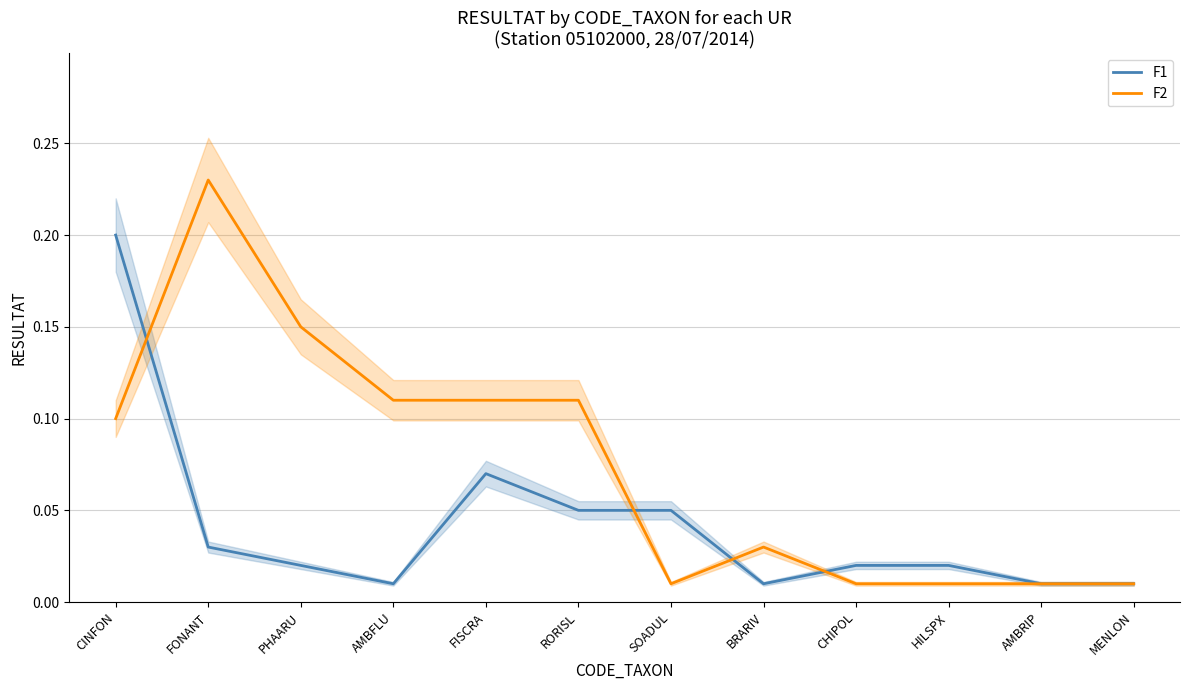

Which category has the lowest value across all series?

AMBFLU